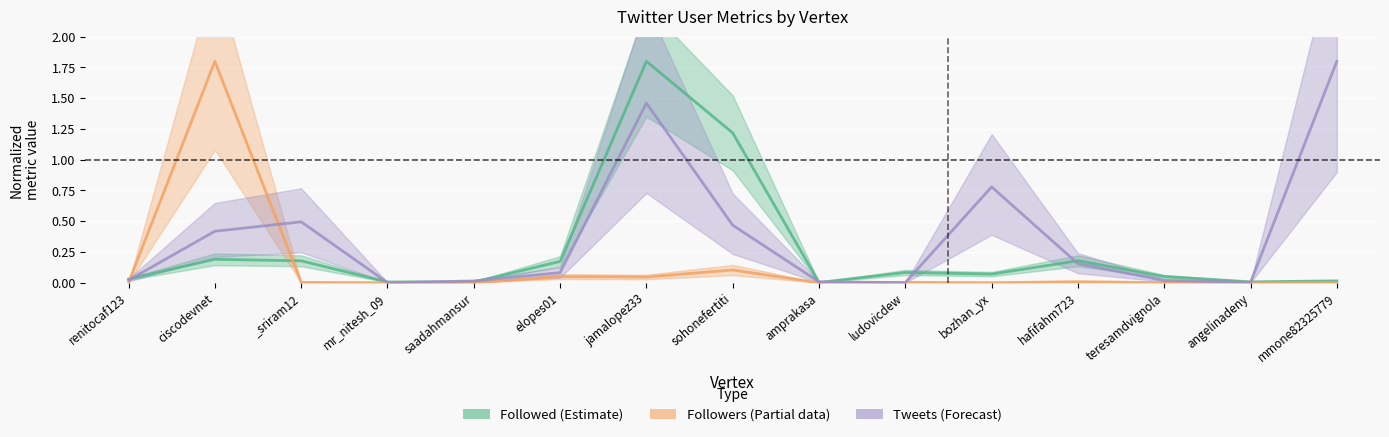

What is the total value across all series at mmone82325779?

1.8